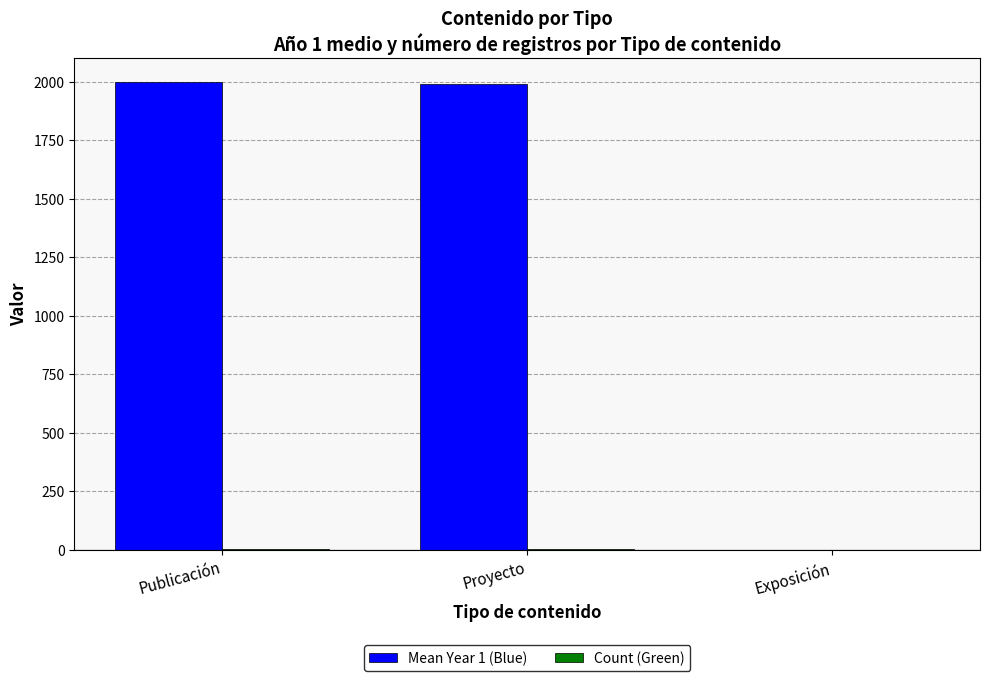

Are the bars horizontal?

No